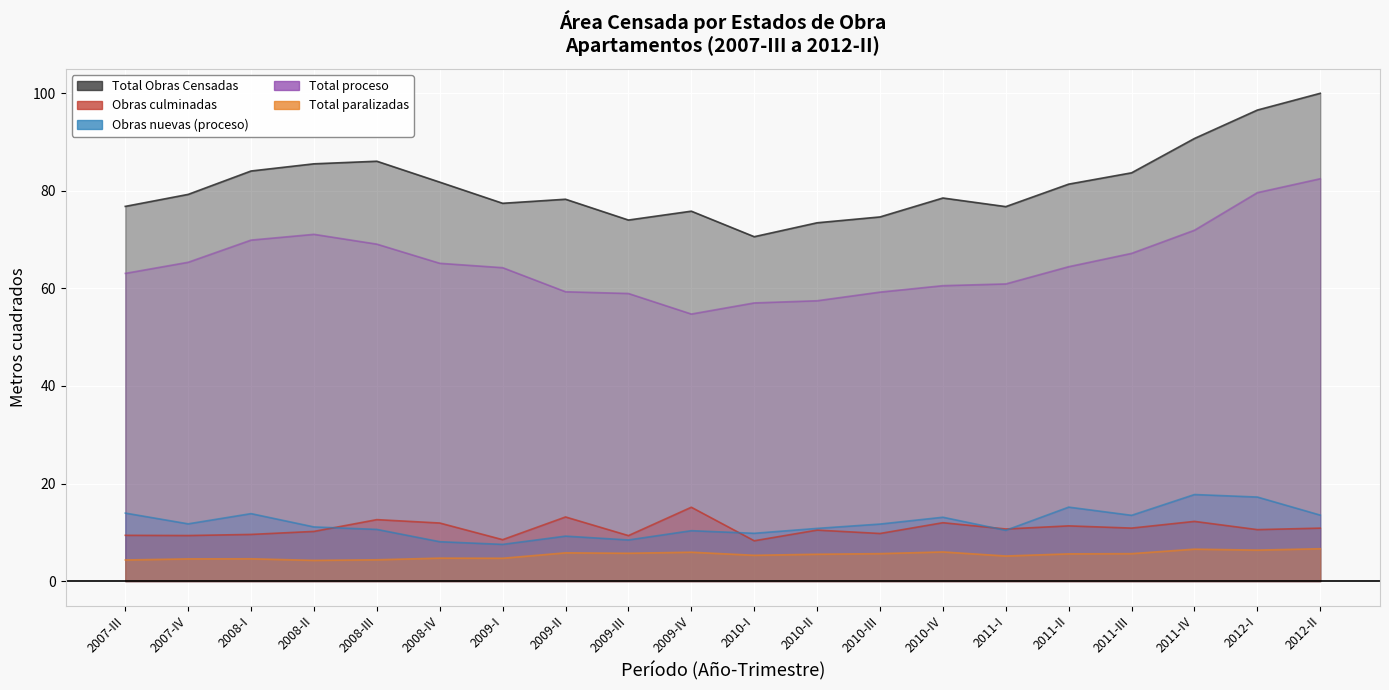

What is the approximate value of Total proceso at 2011-I?

60.9